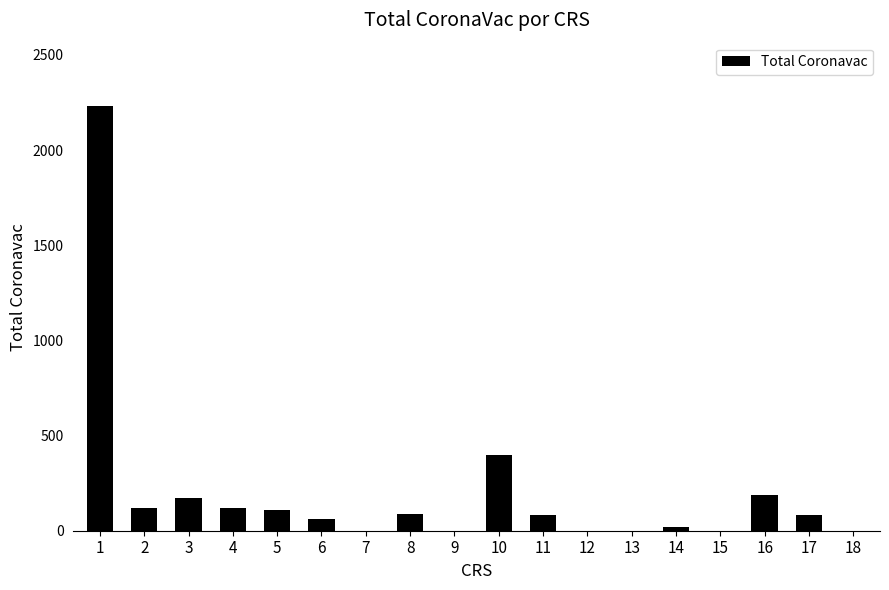

Which category has the highest value across all series?

1